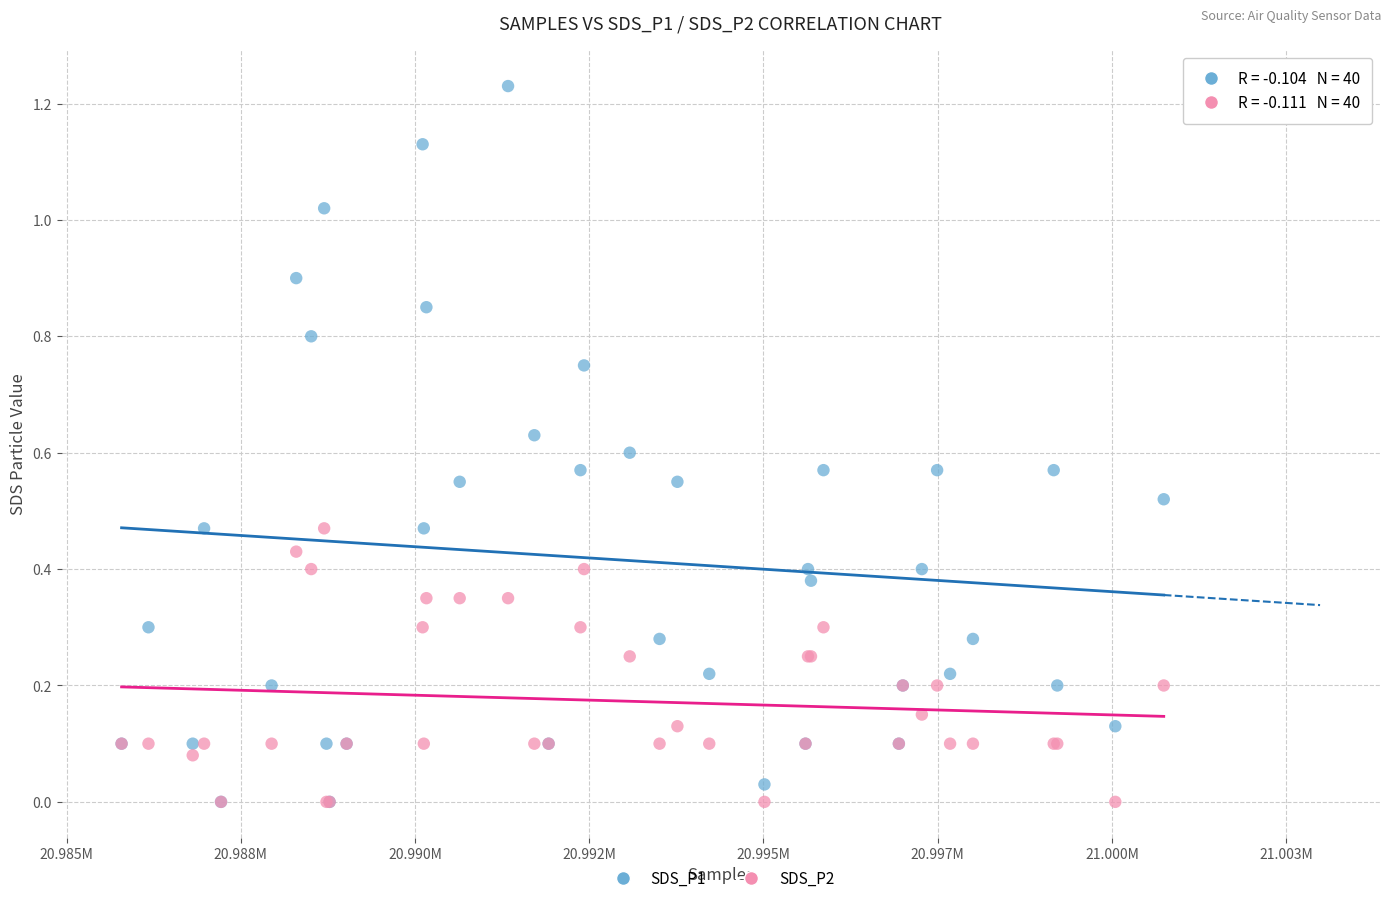

What are all the series names shown in the legend?

SDS_P1, SDS_P2